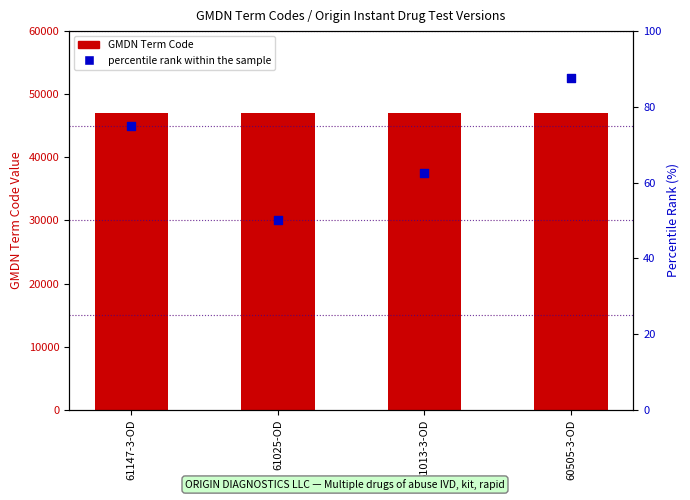

Which series reaches the maximum Y coordinate?

GMDN Term Code